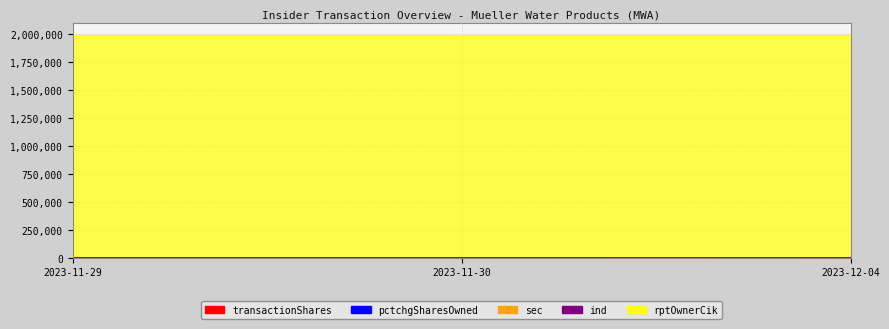

Which has a higher value, 2023-12-04 or 2023-11-29?

2023-12-04